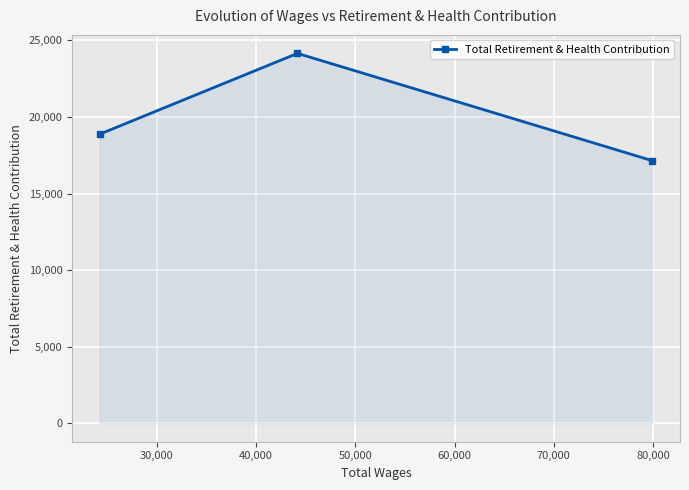

What is the maximum value shown in the chart?

24151